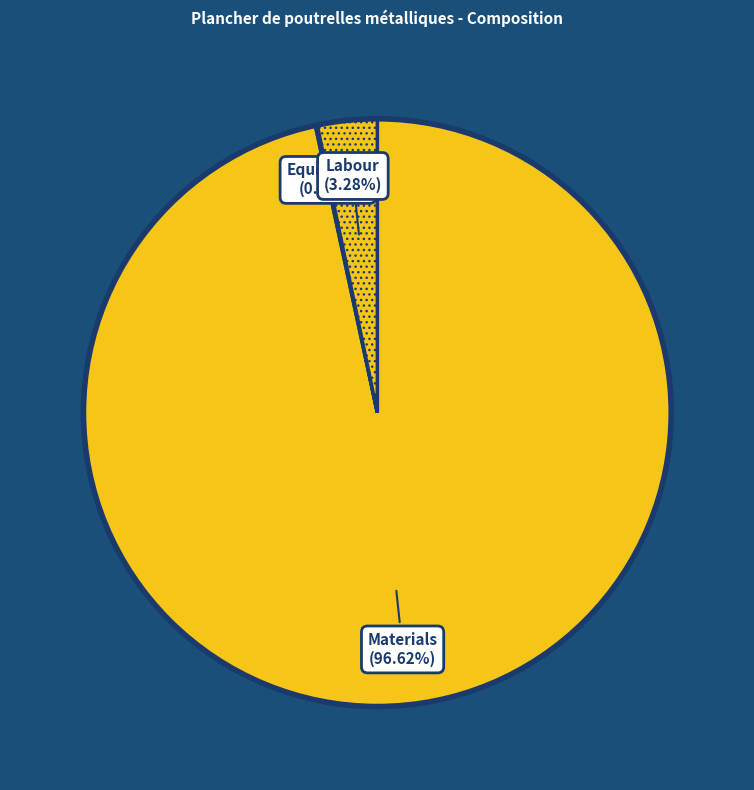

Do Labour and Materials together represent more than half of the pie?

Yes